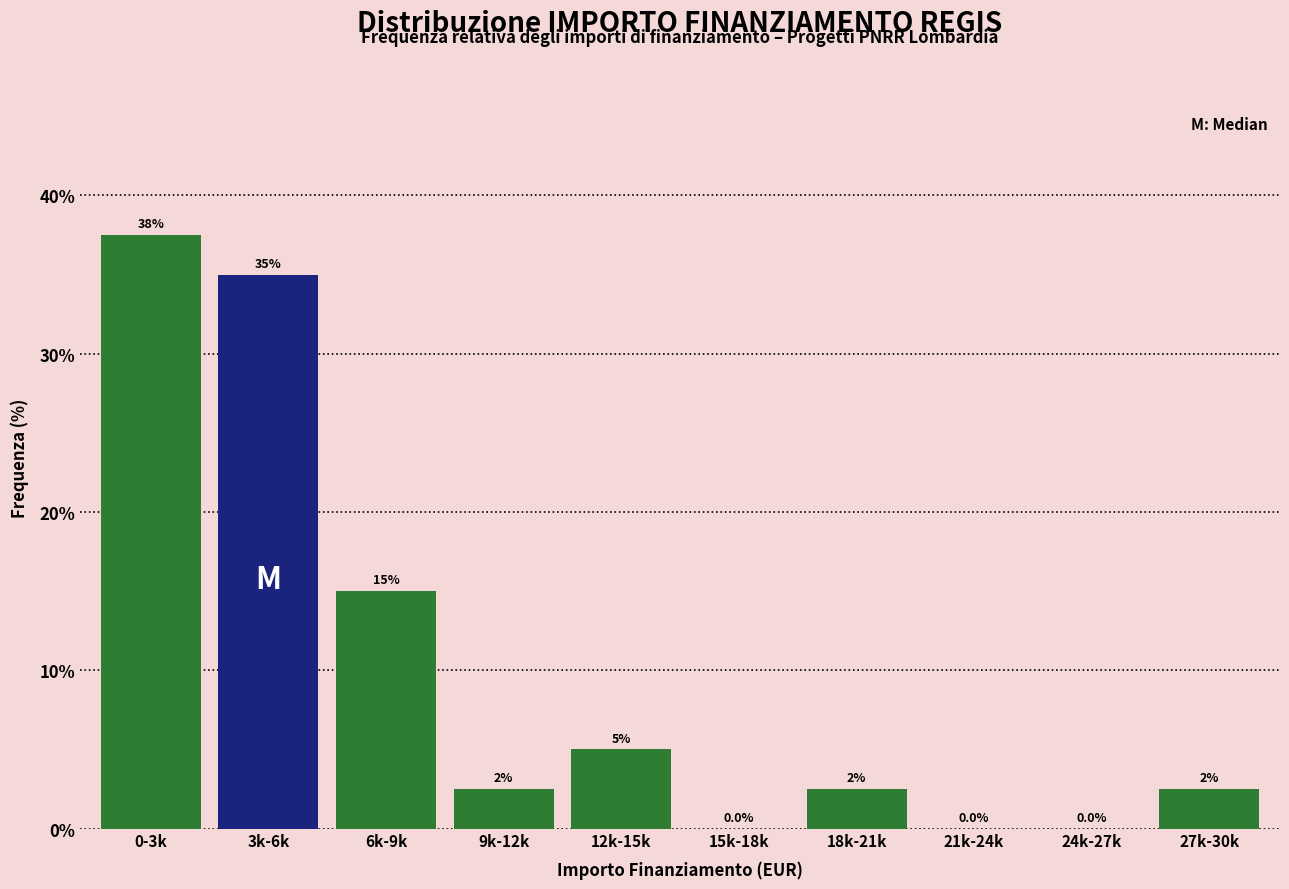

Reading right to left, list all the values displayed in this chart.

27k-30k=2.5	24k-27k=0.0	21k-24k=0.0	18k-21k=2.5	15k-18k=0.0	12k-15k=5.0	9k-12k=2.5	6k-9k=15.0	3k-6k=35.0	0-3k=37.5